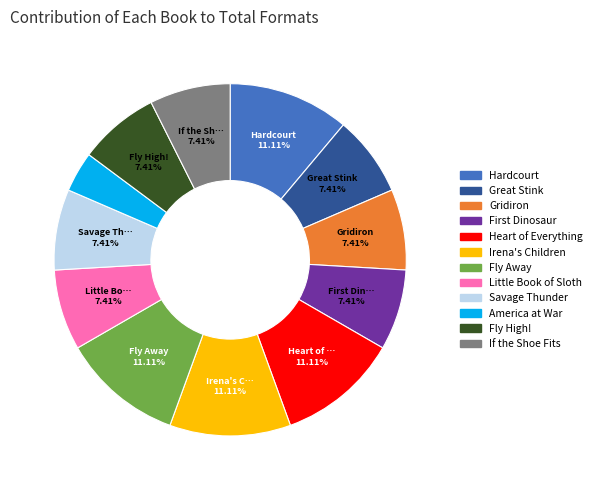

Which category has the smallest portion of the pie?

America at War